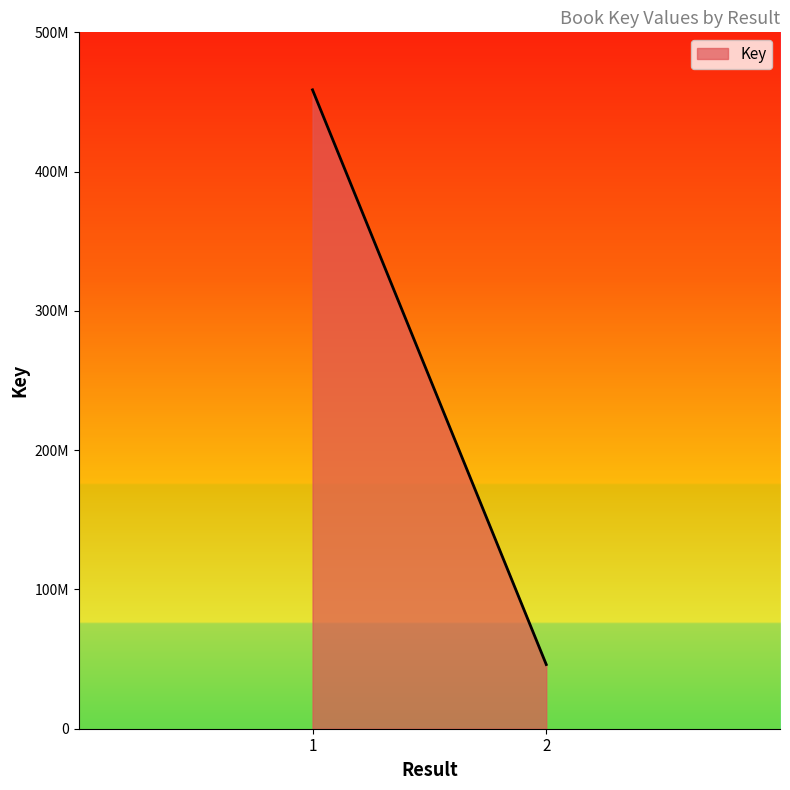

Reading right to left, extract all data points from this chart.

2=46089832	1=458712283